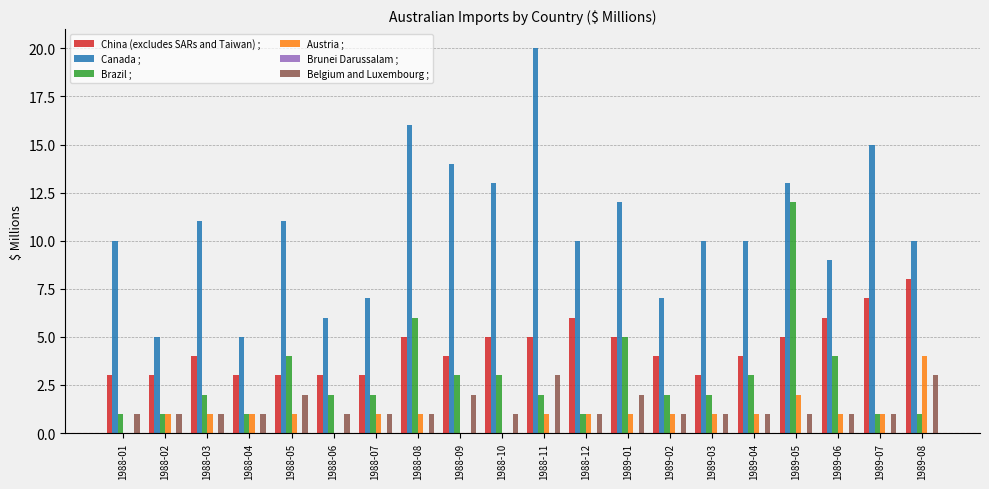

The value of Austria ; at 1989-06 is 0. True or false?

False